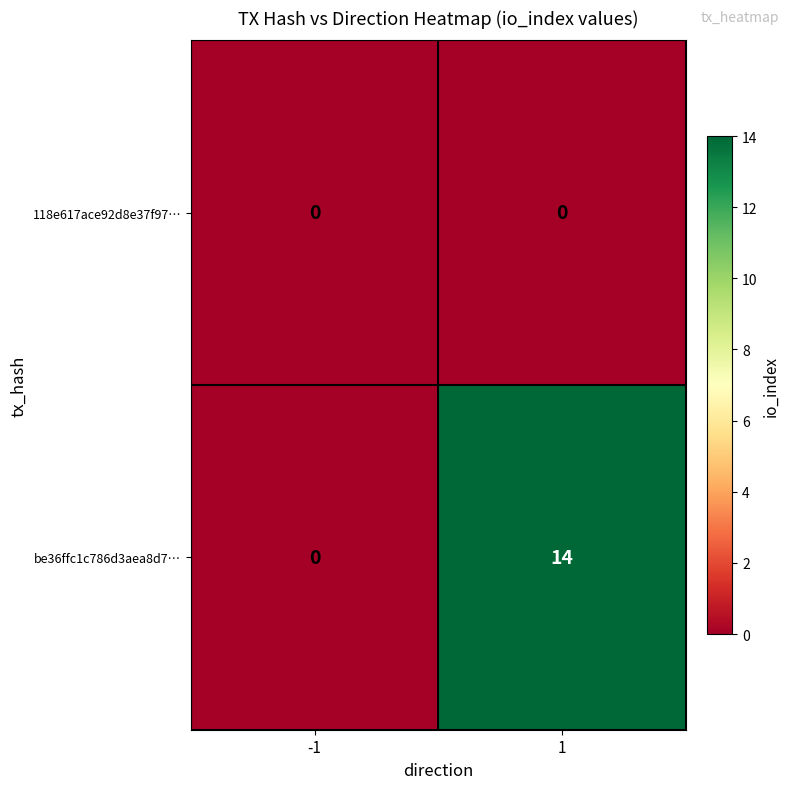

Reading left to right, extract all data points from this chart.

118e617ace92d8e37f97…: -1=0	1=0
be36ffc1c786d3aea8d7…: -1=0	1=14